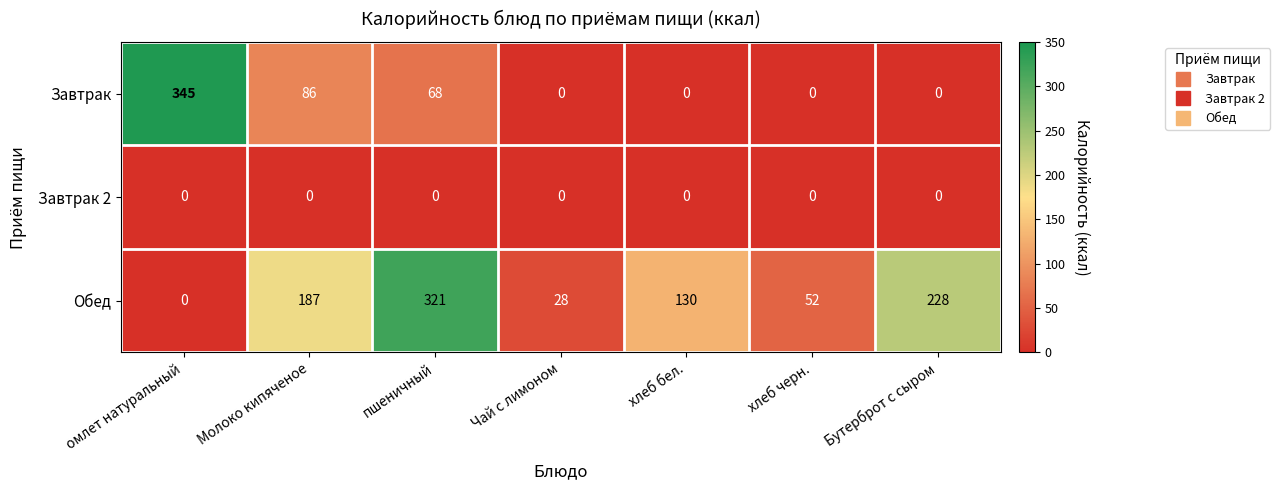

What is the average value of the Обед series?

135